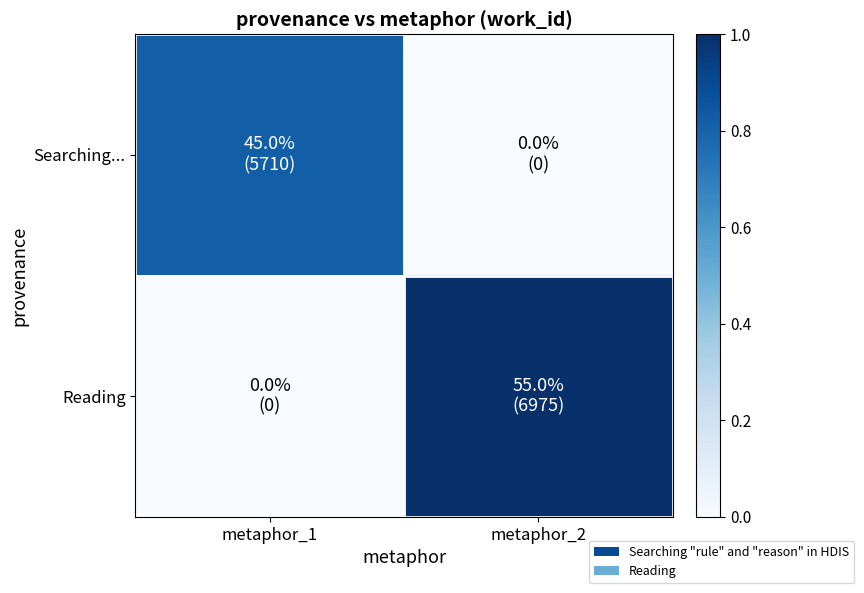

At which category is the sum across all series the highest?

metaphor_2